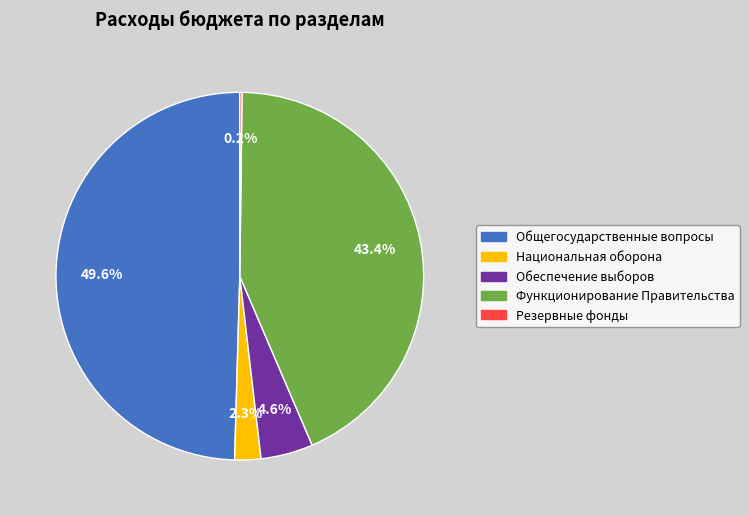

Is there a majority slice in this chart?

No